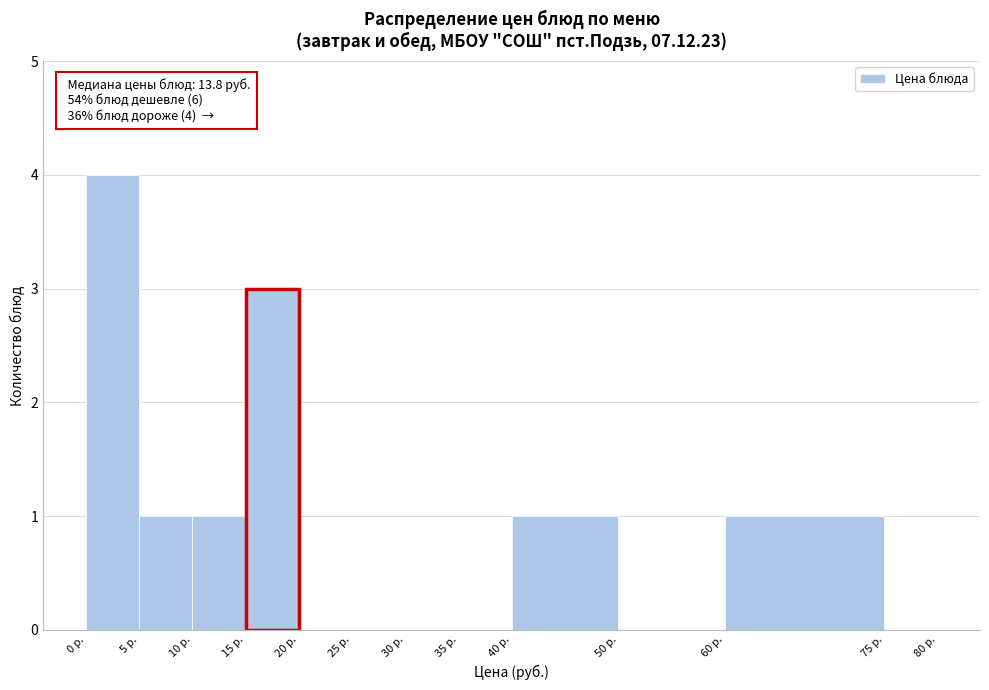

Which range on the x-axis has the tallest bar?

0 to 5